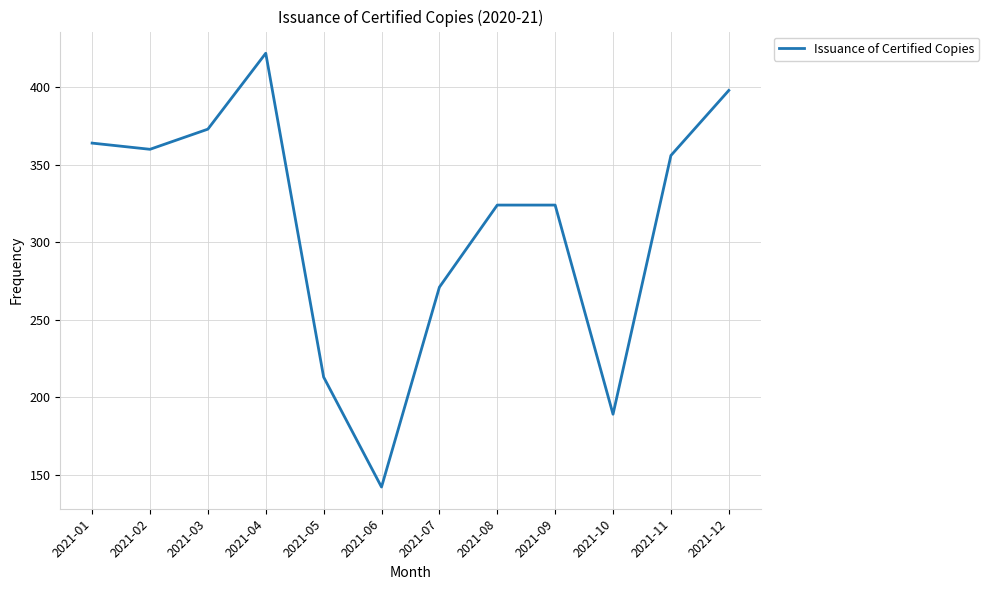

Reading right to left, transcribe all the data shown in this chart.

398	356	189	324	324	271	142	213	422	373	360	364